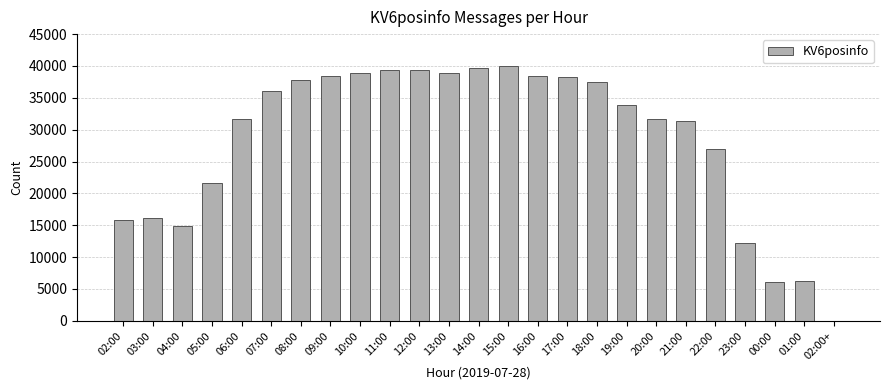

At which label is the value closest to 19989?

05:00